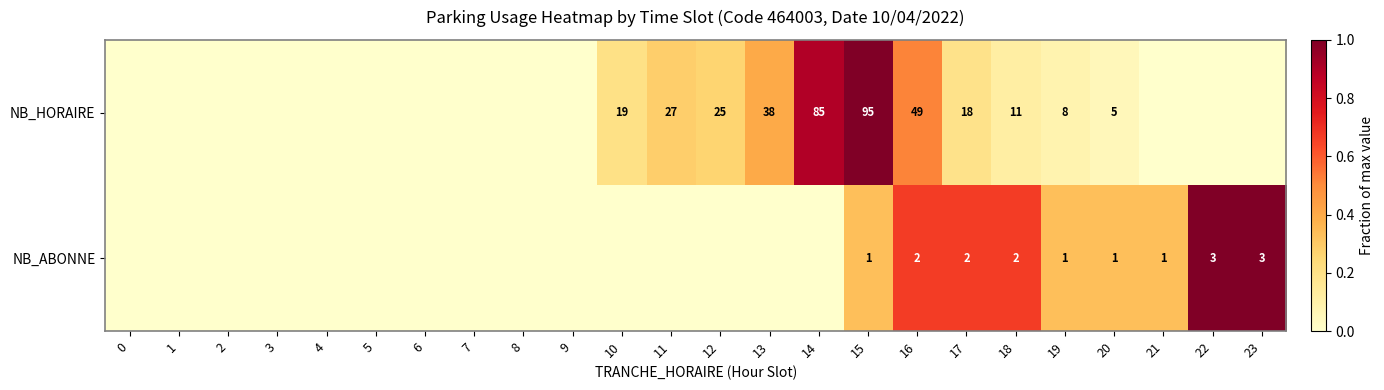

What is the difference between the highest and lowest values at 20?

4